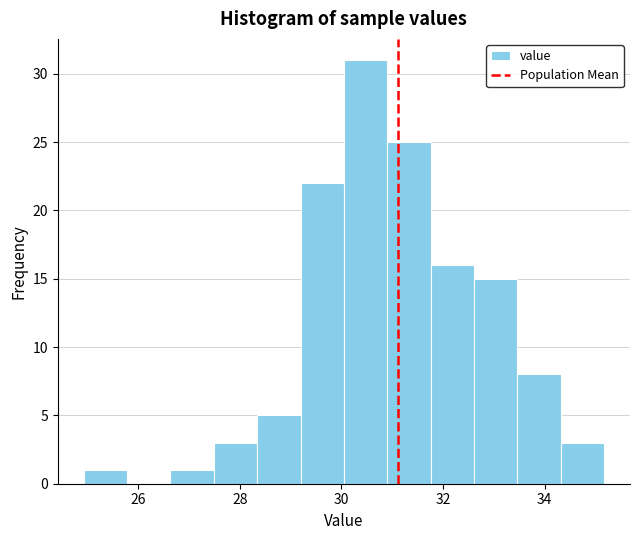

What is the height of the bar covering 31.8 to 32.6 on the x-axis? Neither the bar edges nor the heights are printed on the chart, so give them approximately, as read against the axes.

16